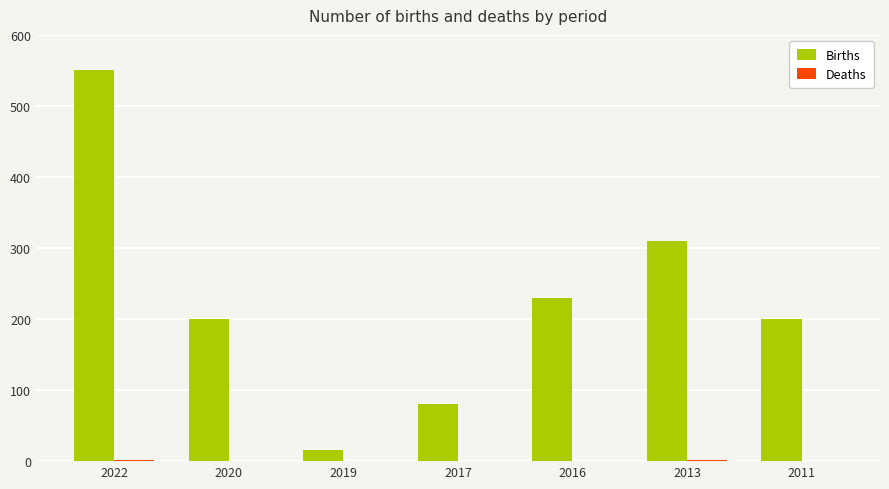

At which category is the sum across all series the highest?

2022